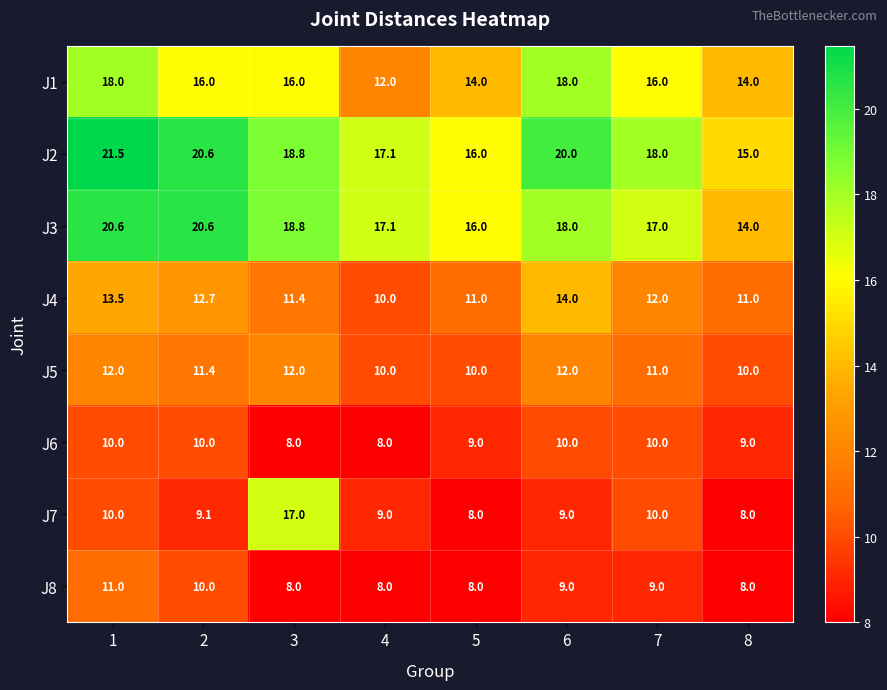

What is the lowest value of the J1 series?

12.0